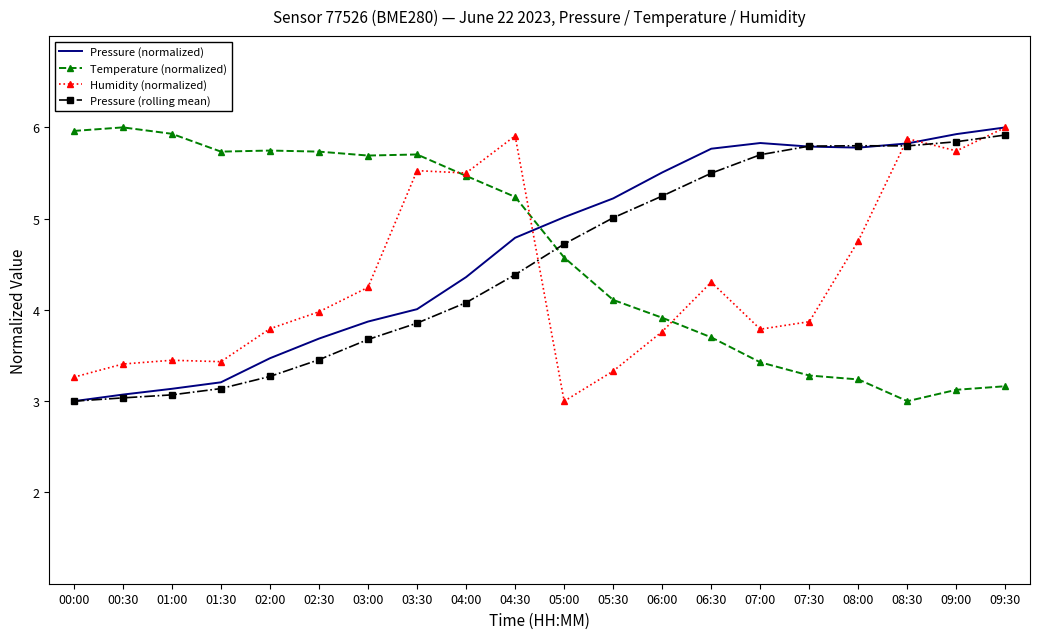

What is the average value of the Temperature (normalized) series?

4.6